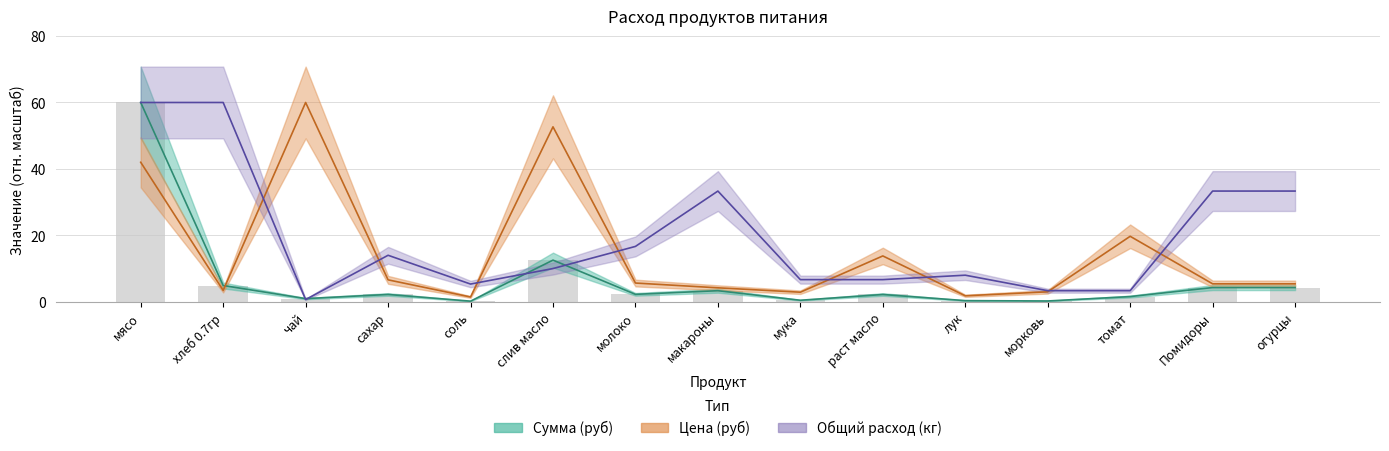

What is the difference between the highest and lowest values at мука?

6.2